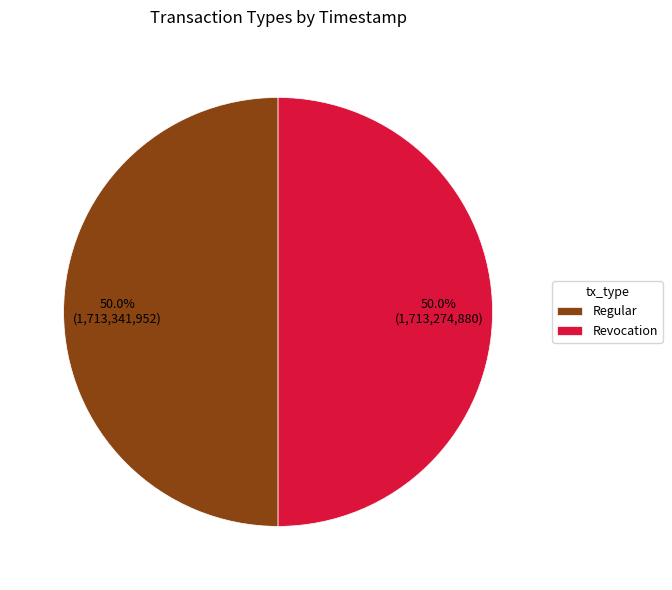

What is the ratio of the value at Regular to the value at Revocation?

1.0